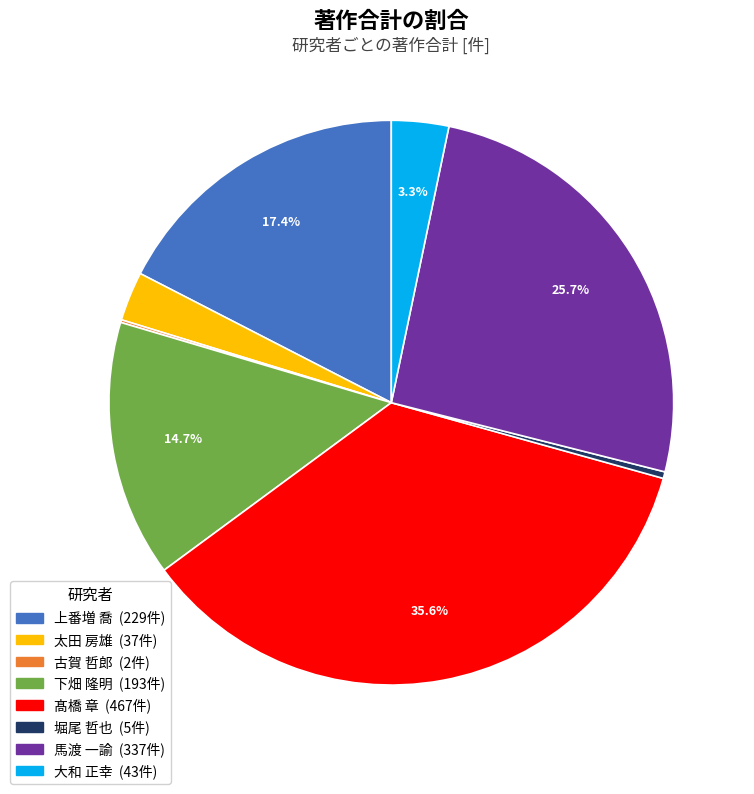

Which has a higher value, 上番増 喬 or 堀尾 哲也?

上番増 喬